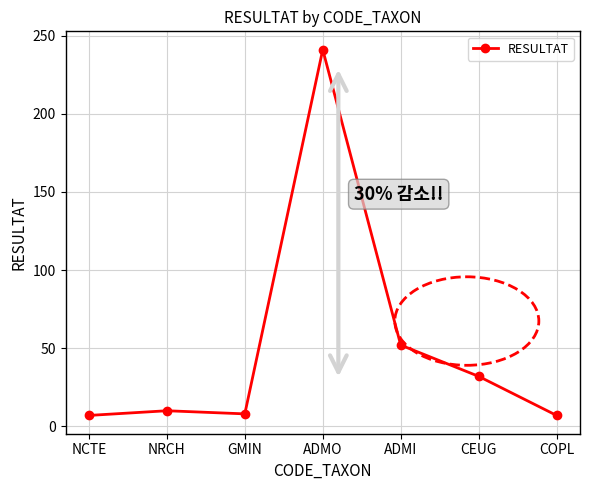

True or false: the data shows 241 at ADMO.

True